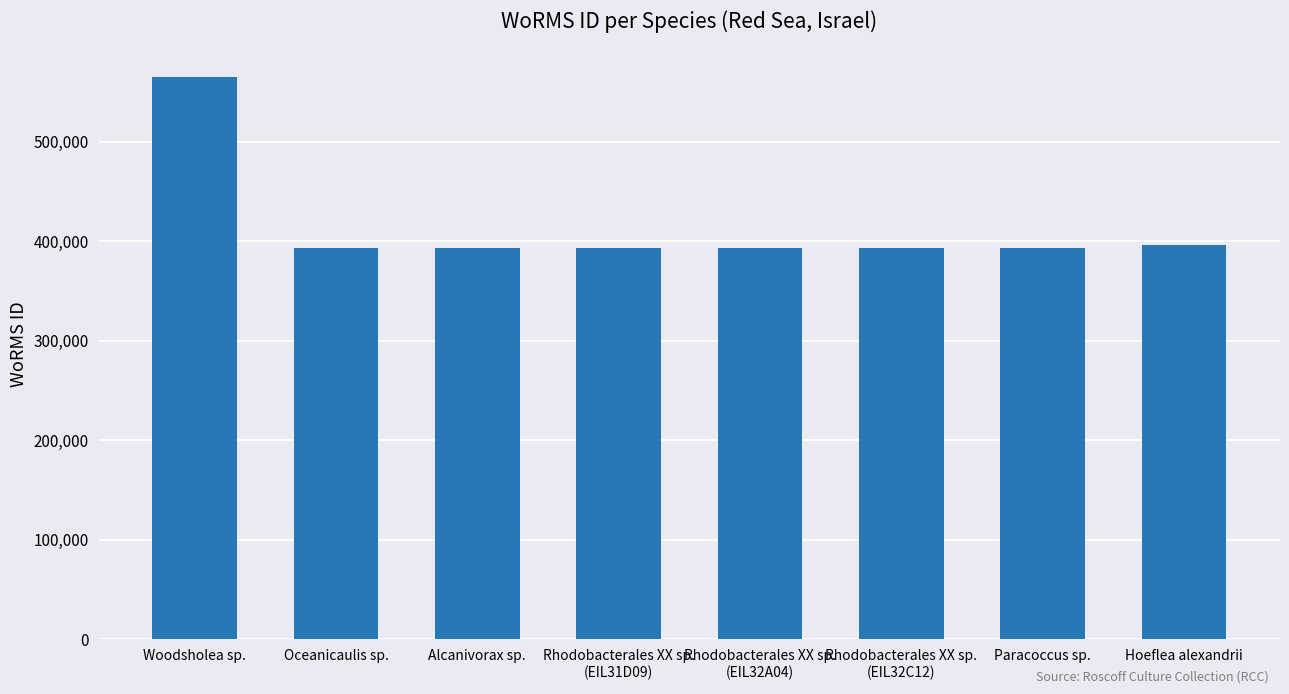

What is the sum of all values?

3322743